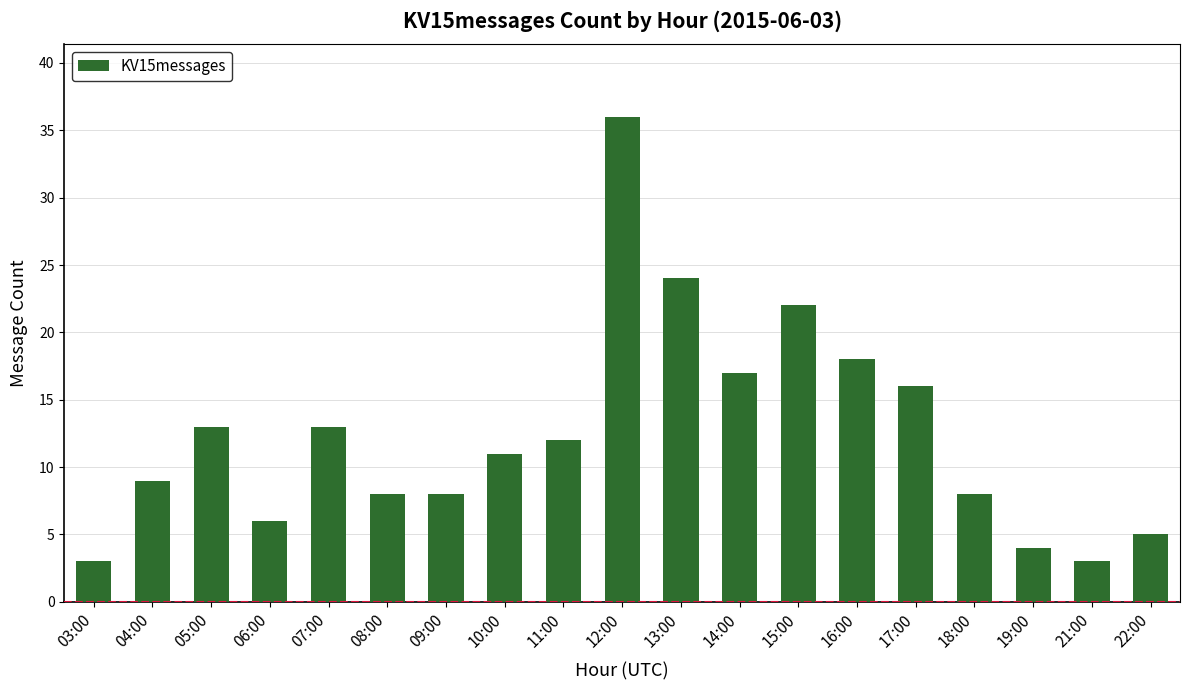

What is the maximum value shown in the chart?

36